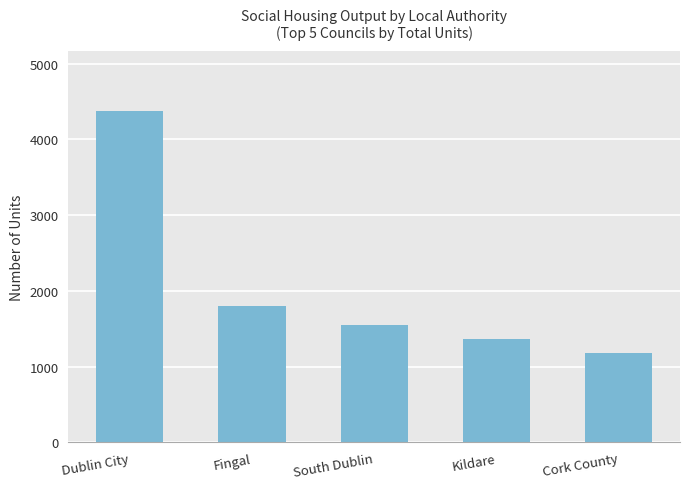

Reading left to right, transcribe all the data shown in this chart.

4379	1802	1554	1367	1184